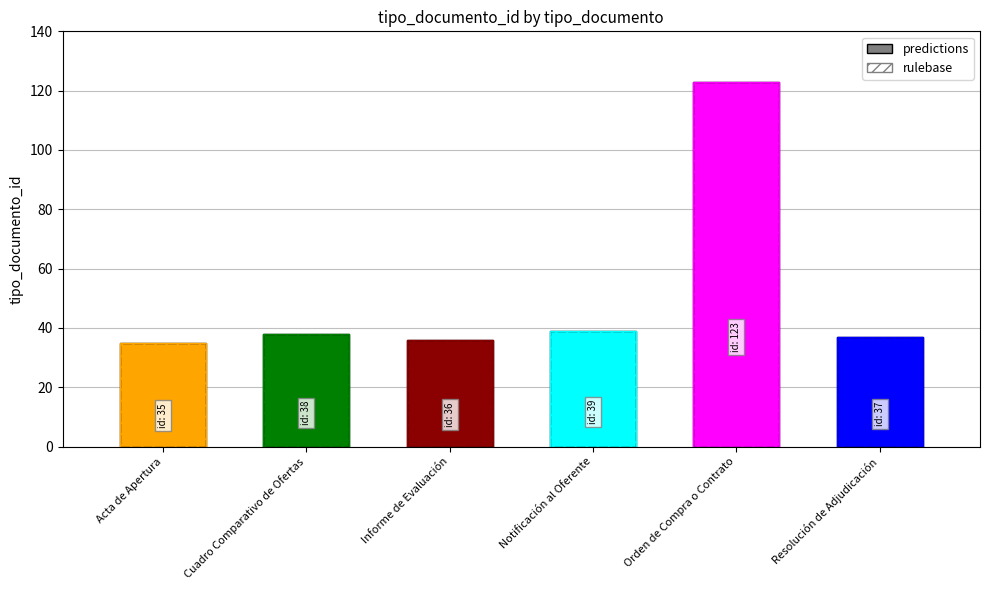

How many values are below 38?

3